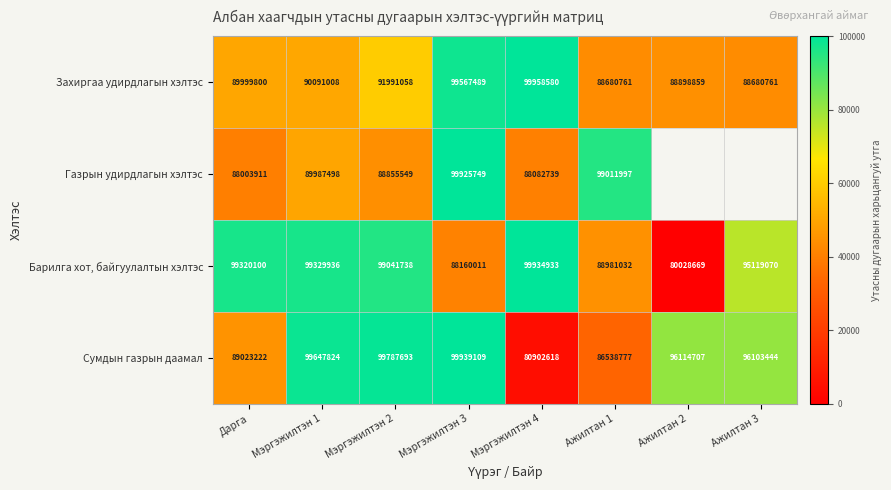

Count the number of categories in the chart.

8